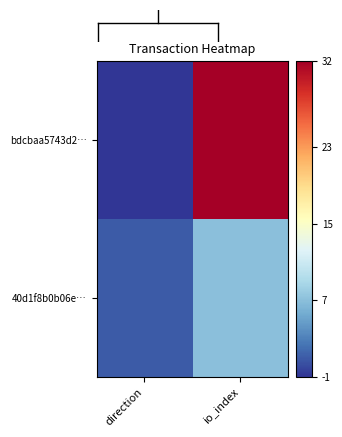

At how many categories does at least one series exceed 16?

1